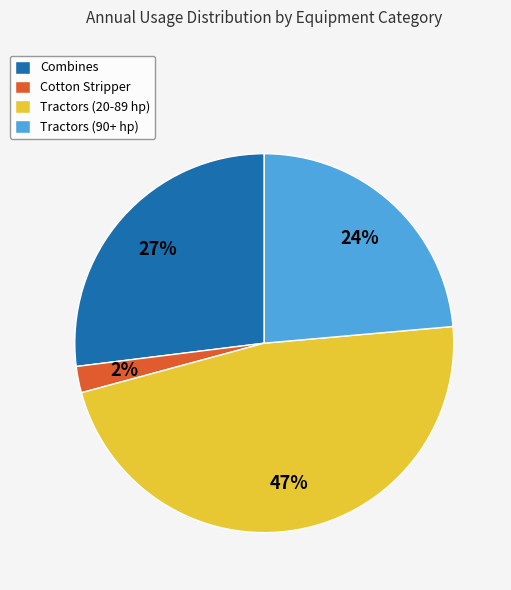

Combined, do Tractors (90+ hp) and Tractors (20-89 hp) account for over 50%?

Yes